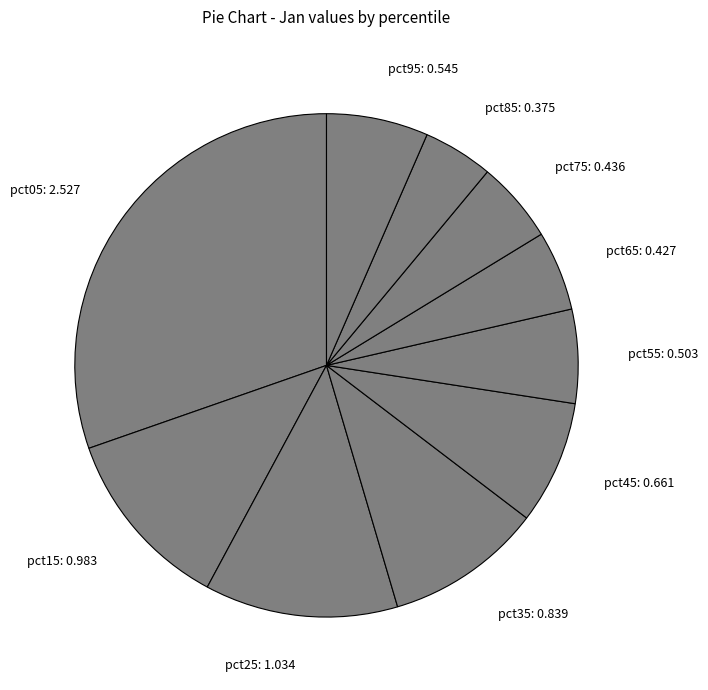

Is pct65 the majority of the pie?

No